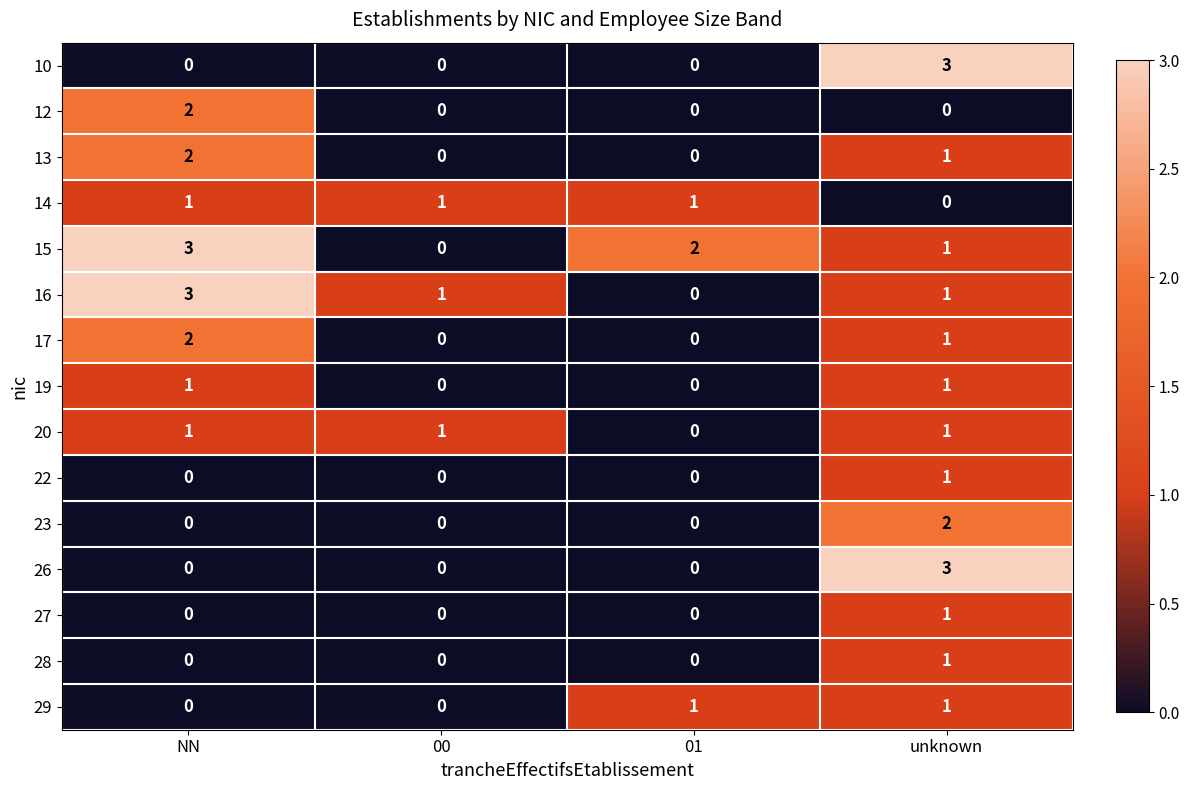

At which label does 15 first exceed 2?

NN